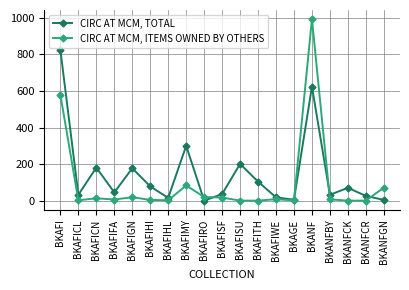

What is the highest value of the CIRC AT MCM, ITEMS OWNED BY OTHERS series?

993